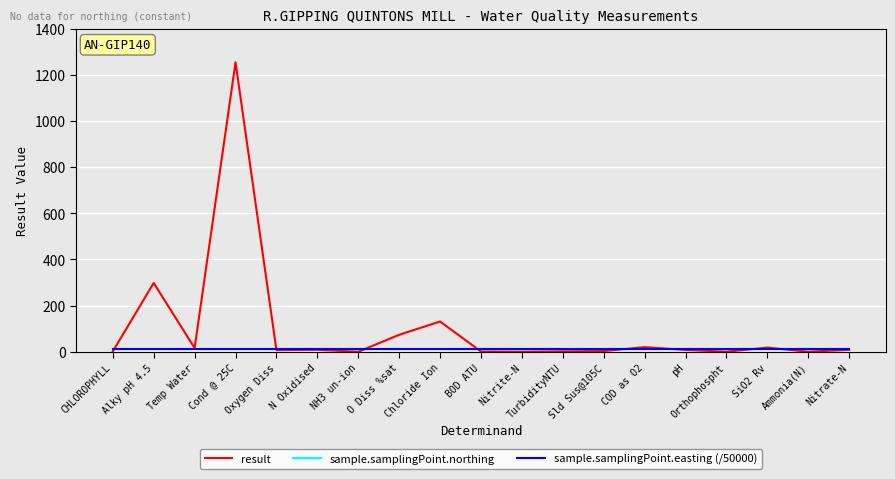

True or false: sample.samplingPoint.easting (/50000) has more than 0 interior local peaks.

False